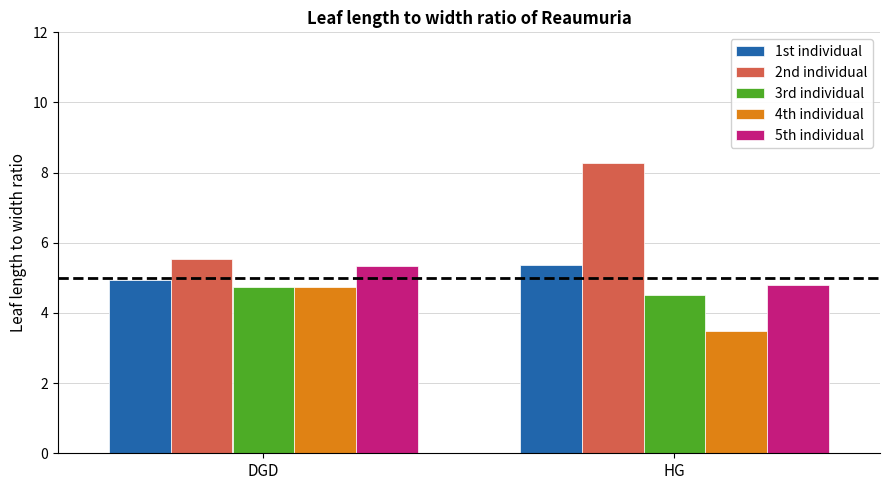

What is the spread (max minus min) of values at DGD?

0.8